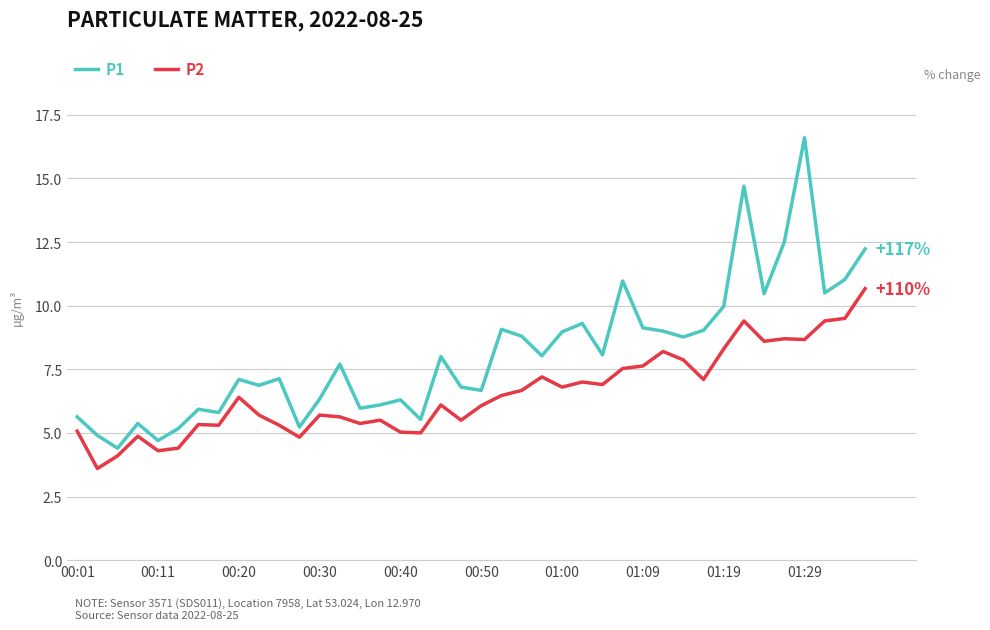

What is the maximum value for P2?

10.7